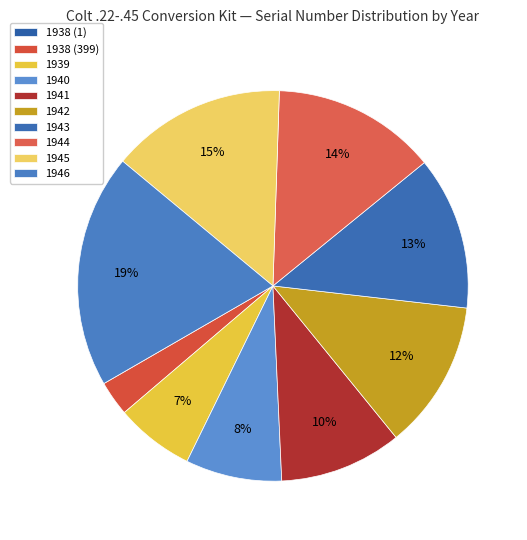

Is 1944 the majority of the pie?

No